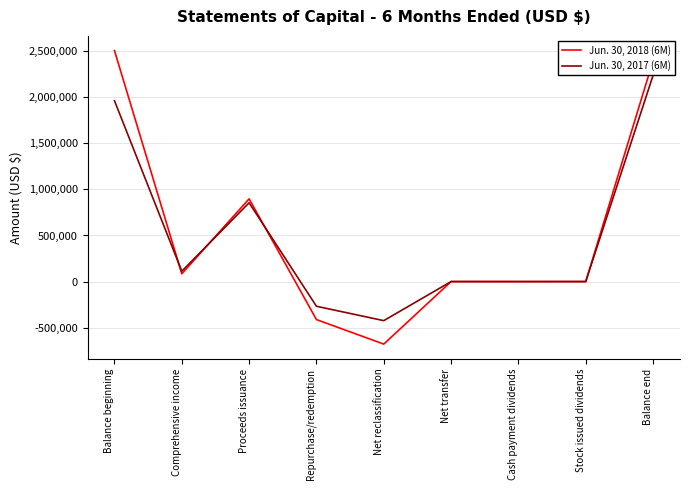

What is the total value across all series at Repurchase/redemption?

-680279